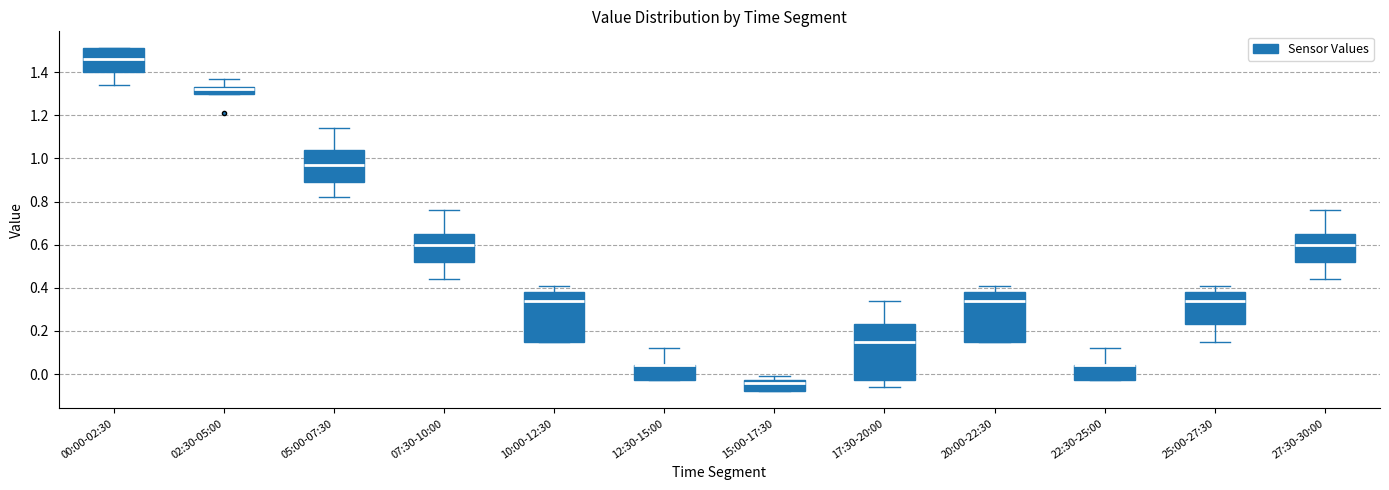

Reading left to right, read every box against the y-axis: the position of its median line, the range the box covers, and the ends of its whiskers. The values are not printed on the chart, so give them approximately, as read against the axis.

00:00-02:30: median 1.46, box 1.40 to 1.52, whiskers 1.34 to 1.52
02:30-05:00: median 1.32, box 1.30 to 1.34, whiskers 1.30 to 1.38
05:00-07:30: median 0.98, box 0.90 to 1.04, whiskers 0.82 to 1.14
07:30-10:00: median 0.60, box 0.52 to 0.66, whiskers 0.44 to 0.76
10:00-12:30: median 0.34, box 0.16 to 0.38, whiskers 0.16 to 0.42
12:30-15:00: median 0.04 (drawn on the box's upper edge), box -0.02 to 0.04, whiskers -0.02 to 0.12
15:00-17:30: median -0.04, box -0.08 to -0.02, whiskers -0.08 to 0.00
17:30-20:00: median 0.16, box -0.02 to 0.24, whiskers -0.06 to 0.34
20:00-22:30: median 0.34, box 0.16 to 0.38, whiskers 0.16 to 0.42
22:30-25:00: median 0.04 (drawn on the box's upper edge), box -0.02 to 0.04, whiskers -0.02 to 0.12
25:00-27:30: median 0.34, box 0.24 to 0.38, whiskers 0.16 to 0.42
27:30-30:00: median 0.60, box 0.52 to 0.66, whiskers 0.44 to 0.76